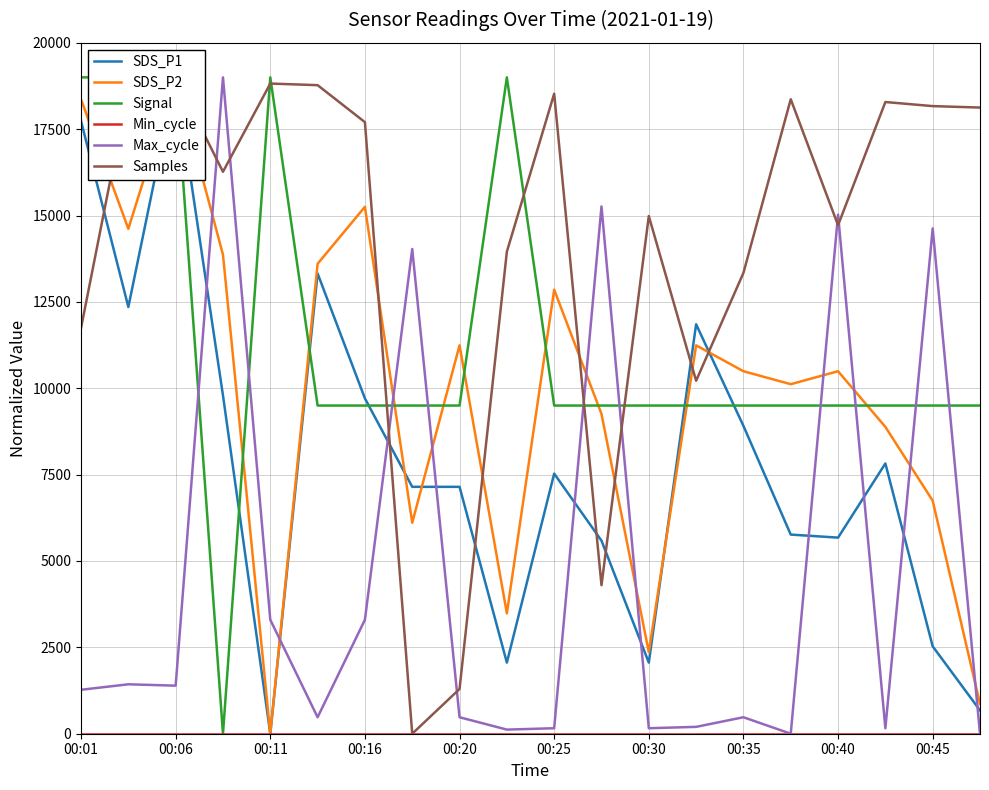

The value of Max_cycle at 00:11 is 3299.2. True or false?

True